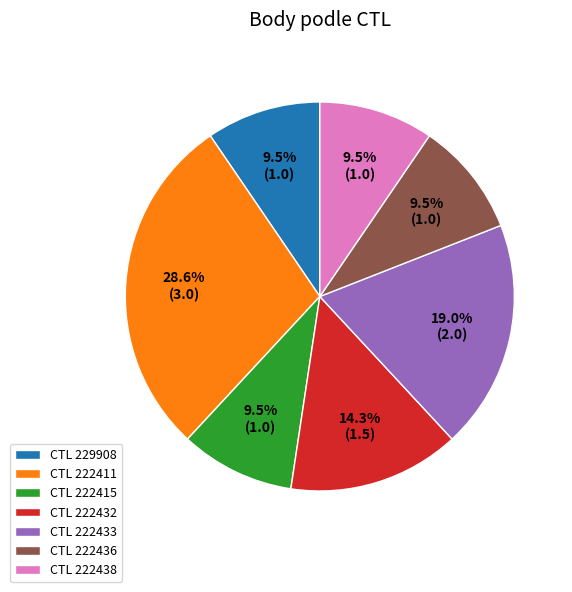

Which category has the biggest portion of the pie?

CTL 222411